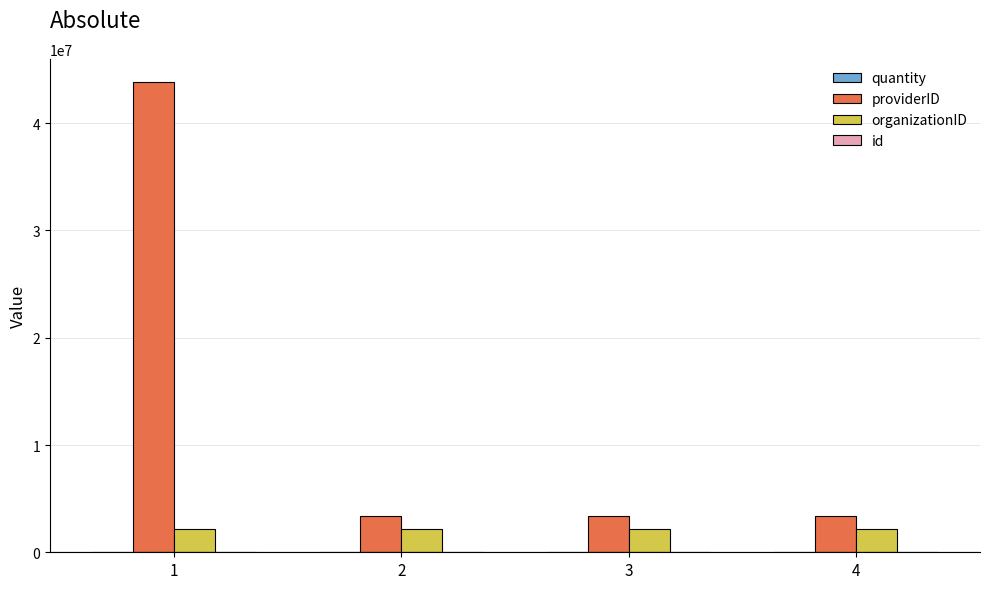

Are the bars horizontal?

No